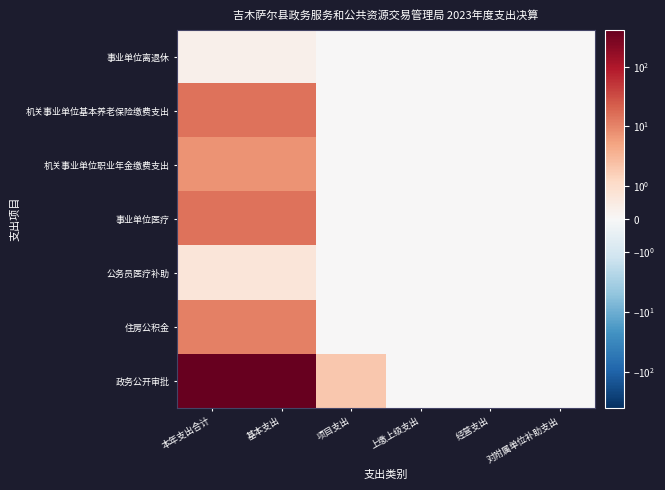

Which series has the largest range (max minus min)?

政务公开审批